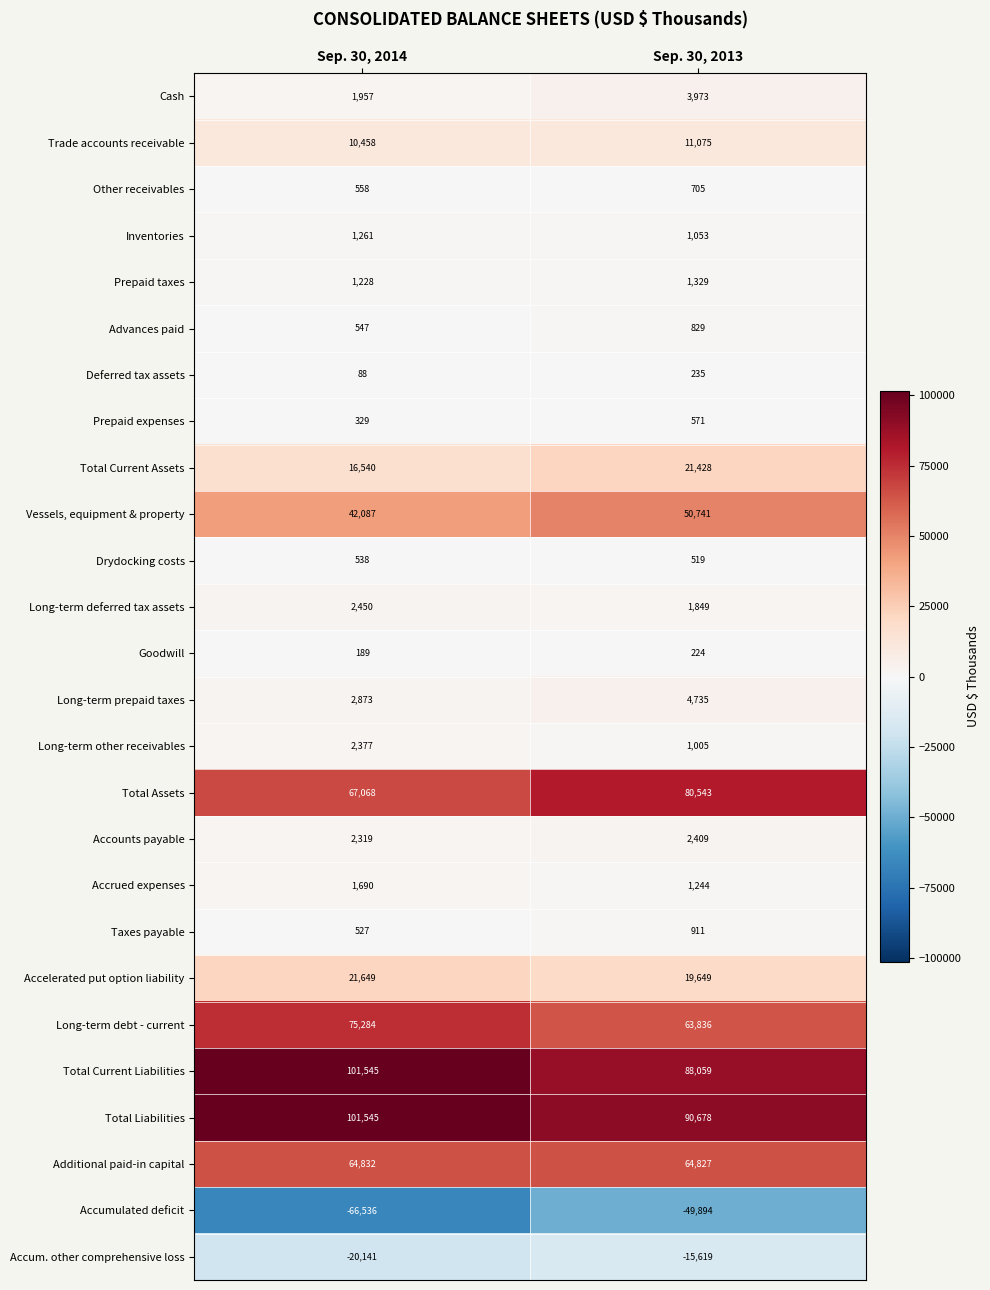

What value does the Trade accounts receivable series have at Sep. 30, 2014, to the nearest 10?

10460